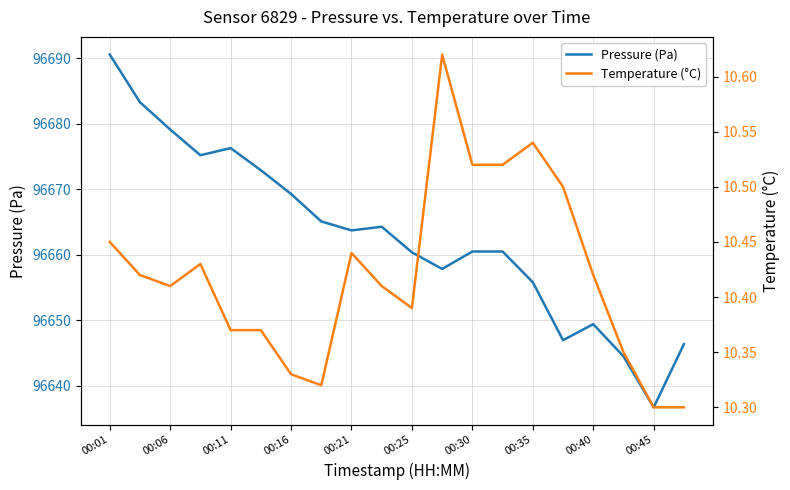

Is it true that Pressure (Pa) equals 96646.9 at 15?

True